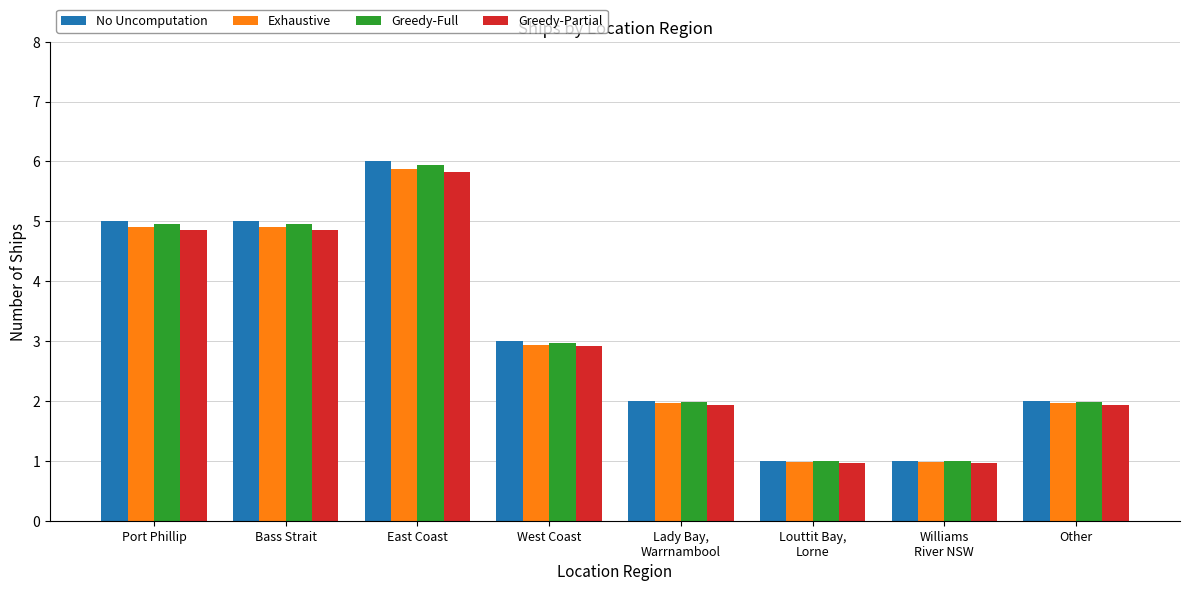

Count the number of categories in the chart.

8